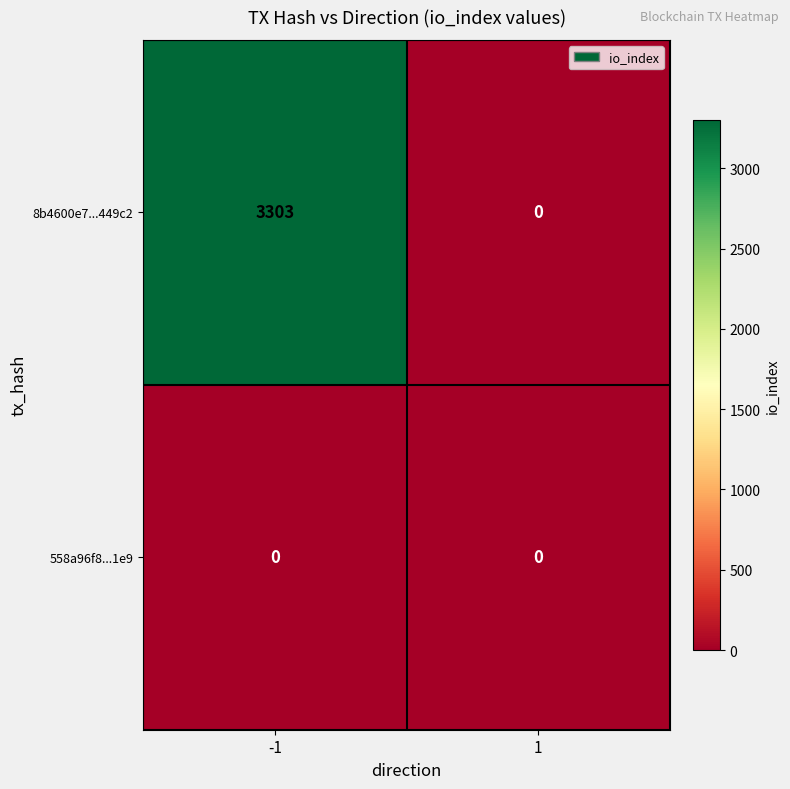

Reading left to right, what are all the values shown in this chart?

8b4600e7...449c2: 3303	0
558a96f8...1e9: 0	0